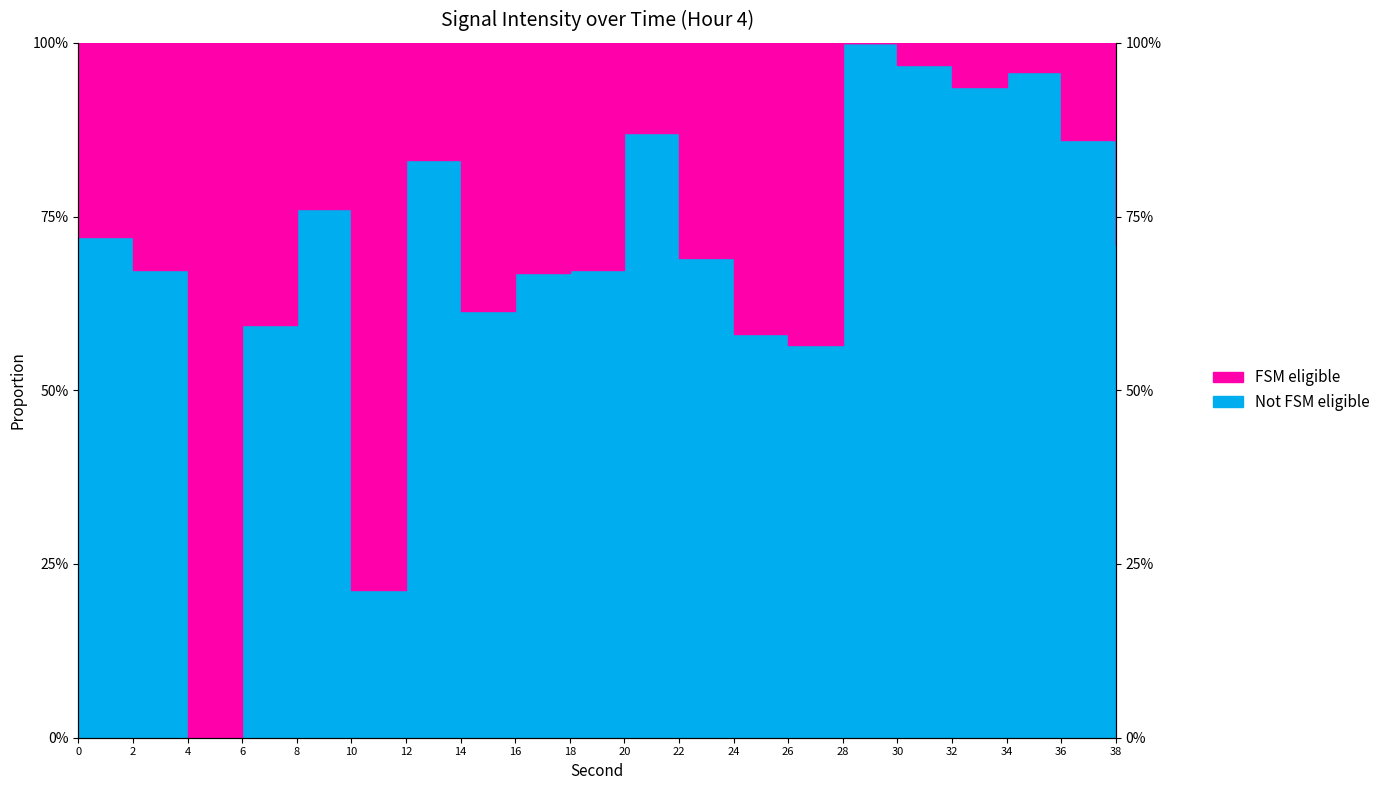

What is the difference between the maximum and minimum values?

1.0